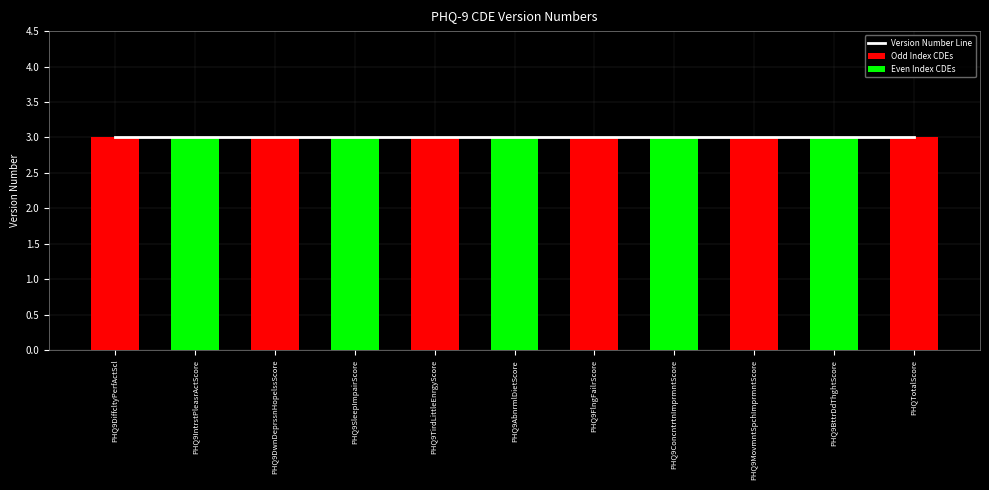

Count the number of data series in this chart.

3